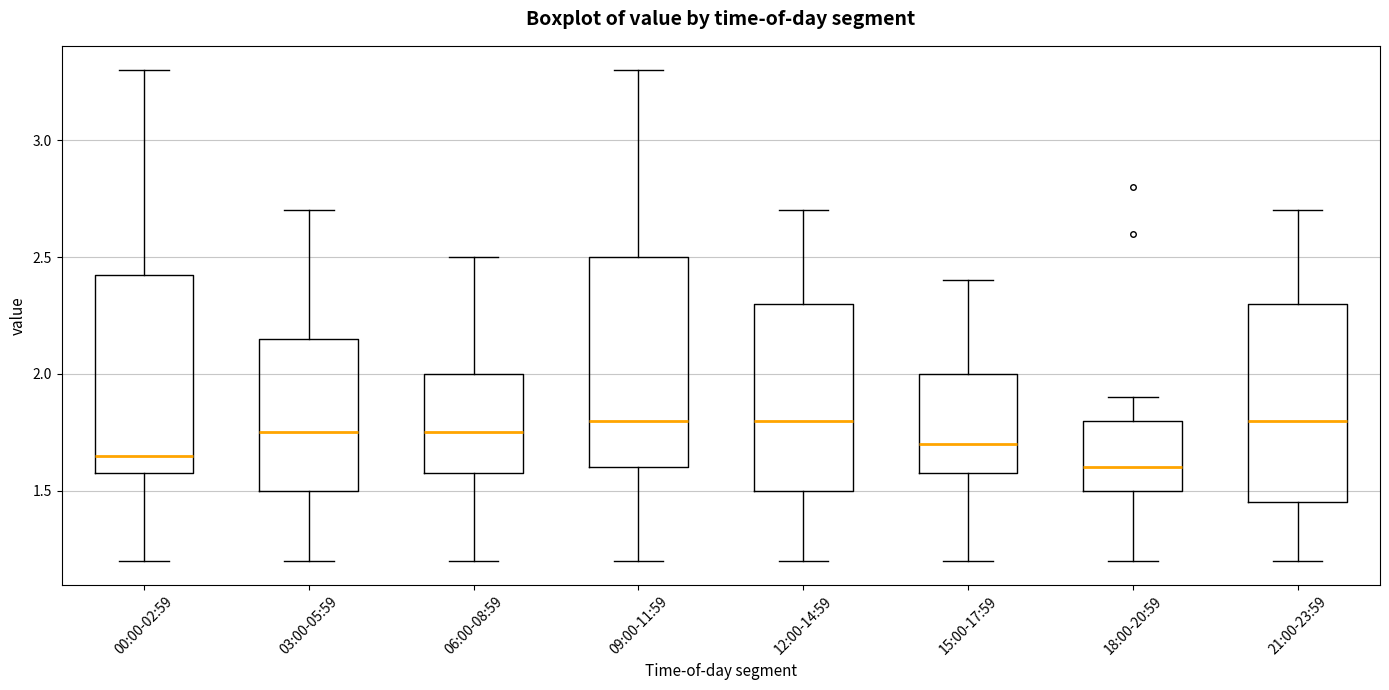

Reading left to right, read every box against the y-axis: the position of its median line, the range the box covers, and the ends of its whiskers. The values are not printed on the chart, so give them approximately, as read against the axis.

00:00-02:59: median 1.65, box 1.60 to 2.45, whiskers 1.20 to 3.30
03:00-05:59: median 1.75, box 1.50 to 2.15, whiskers 1.20 to 2.70
06:00-08:59: median 1.75, box 1.60 to 2.00, whiskers 1.20 to 2.50
09:00-11:59: median 1.80, box 1.60 to 2.50, whiskers 1.20 to 3.30
12:00-14:59: median 1.80, box 1.50 to 2.30, whiskers 1.20 to 2.70
15:00-17:59: median 1.70, box 1.60 to 2.00, whiskers 1.20 to 2.40
18:00-20:59: median 1.60, box 1.50 to 1.80, whiskers 1.20 to 1.90
21:00-23:59: median 1.80, box 1.45 to 2.30, whiskers 1.20 to 2.70